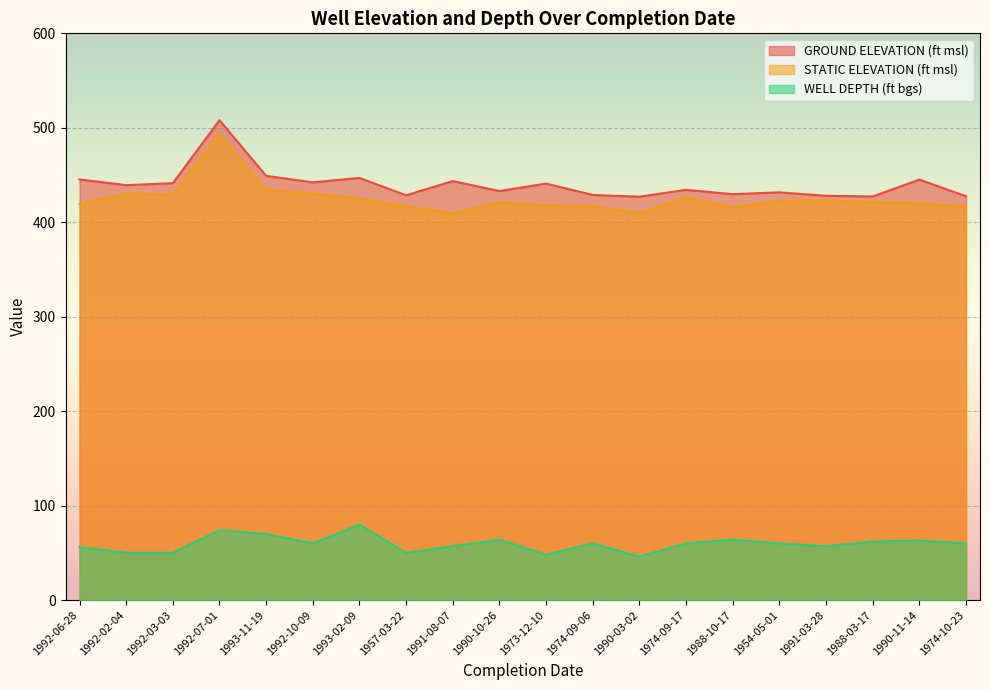

True or false: WELL DEPTH (ft bgs) and GROUND ELEVATION (ft msl) intersect in this chart.

False